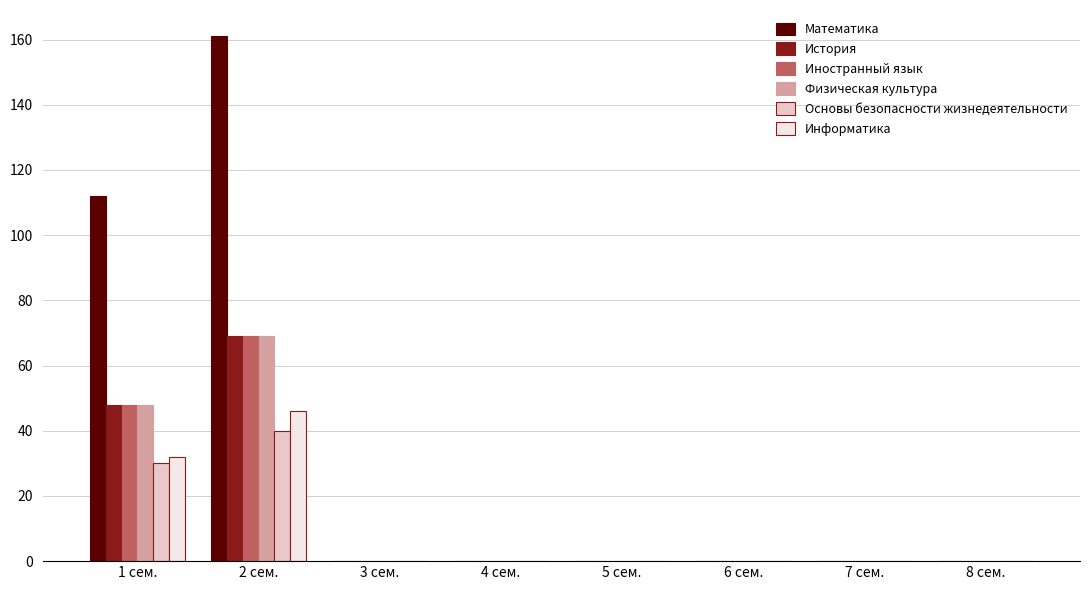

The Физическая культура series shows 69 at 2 сем.. True or false?

True